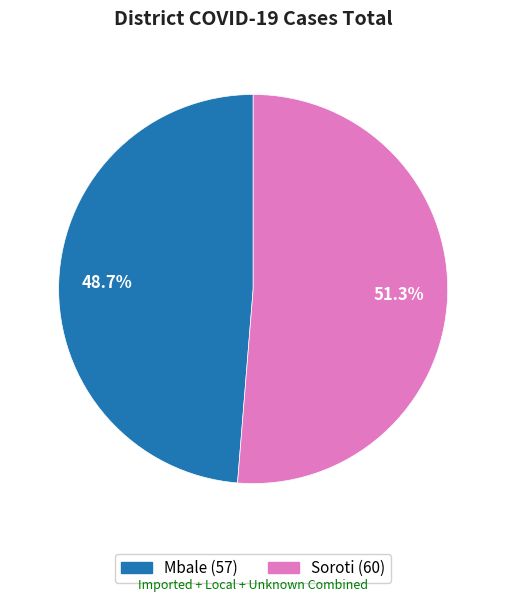

What percentage is the Soroti slice, to the nearest percent?

51%